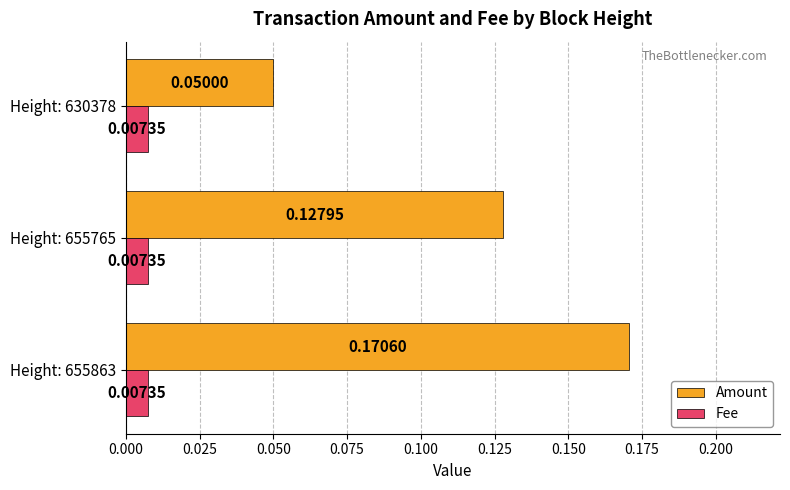

What is the sum of all Amount values?

0.3